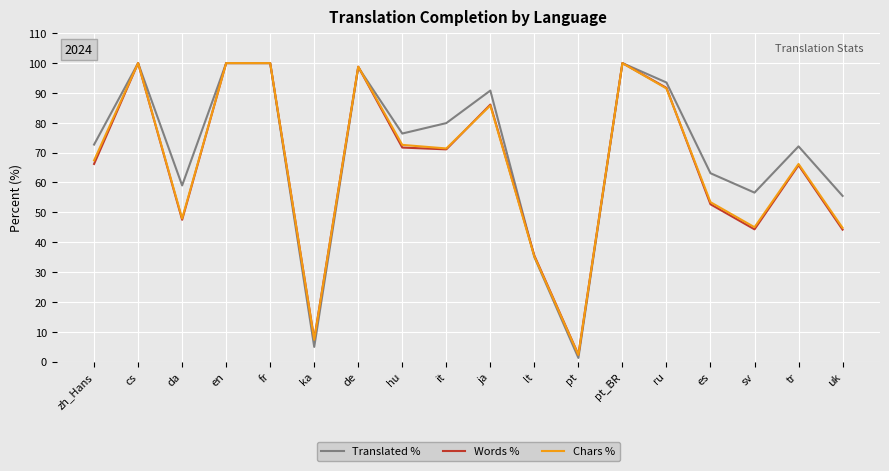

Which series has the largest range (max minus min)?

Translated %